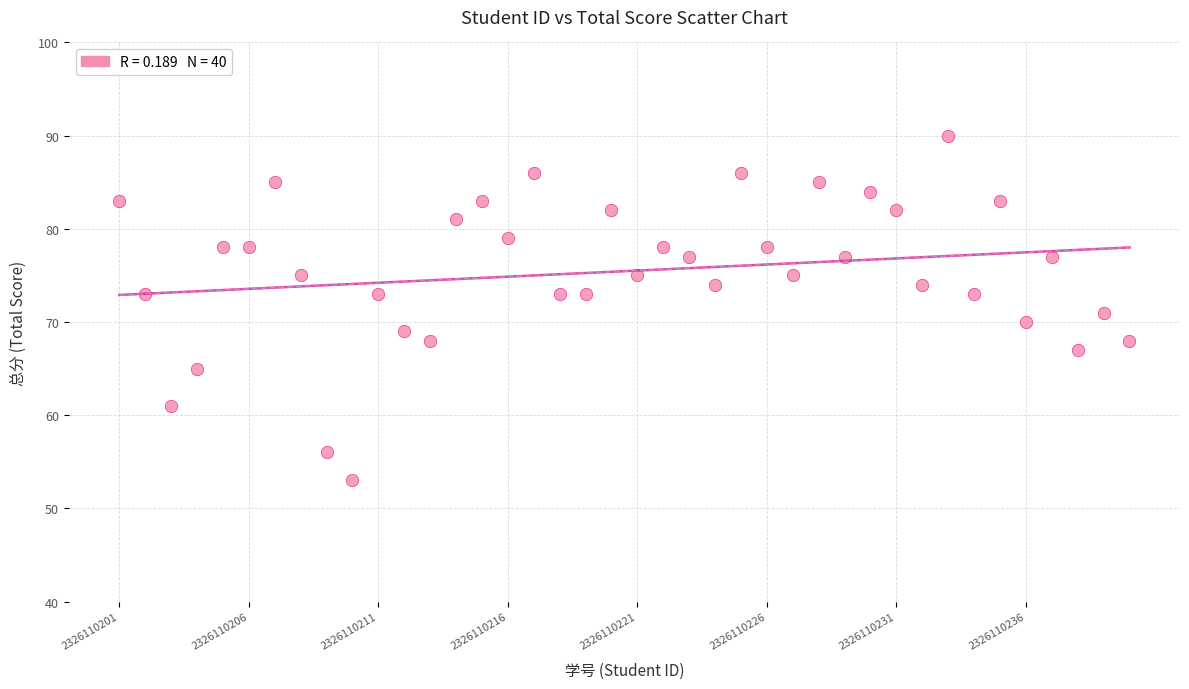

What is the range of Y values (max minus min)?

37